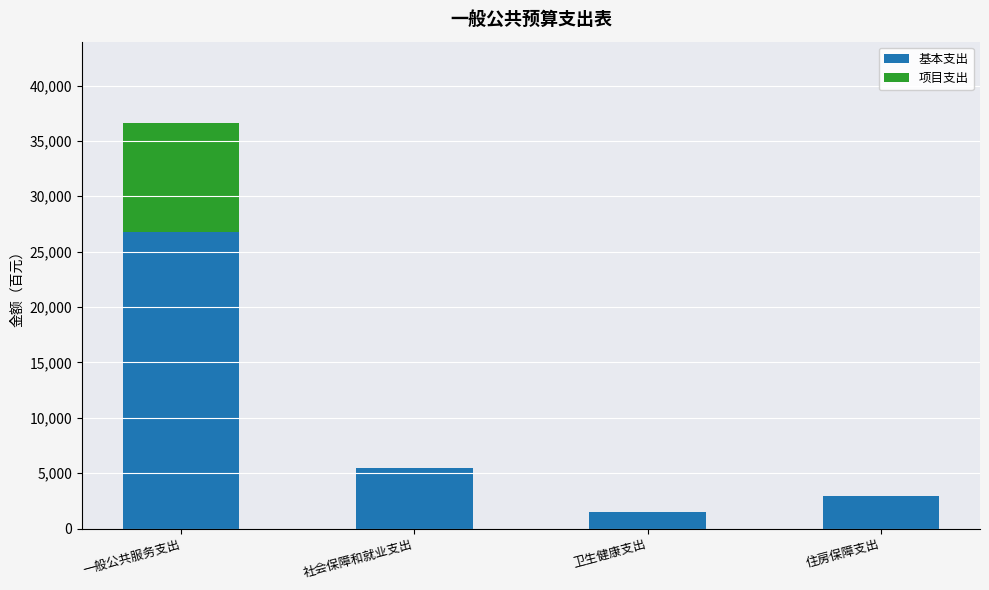

The 基本支出 series shows 44677 at 一般公共服务支出. True or false?

False